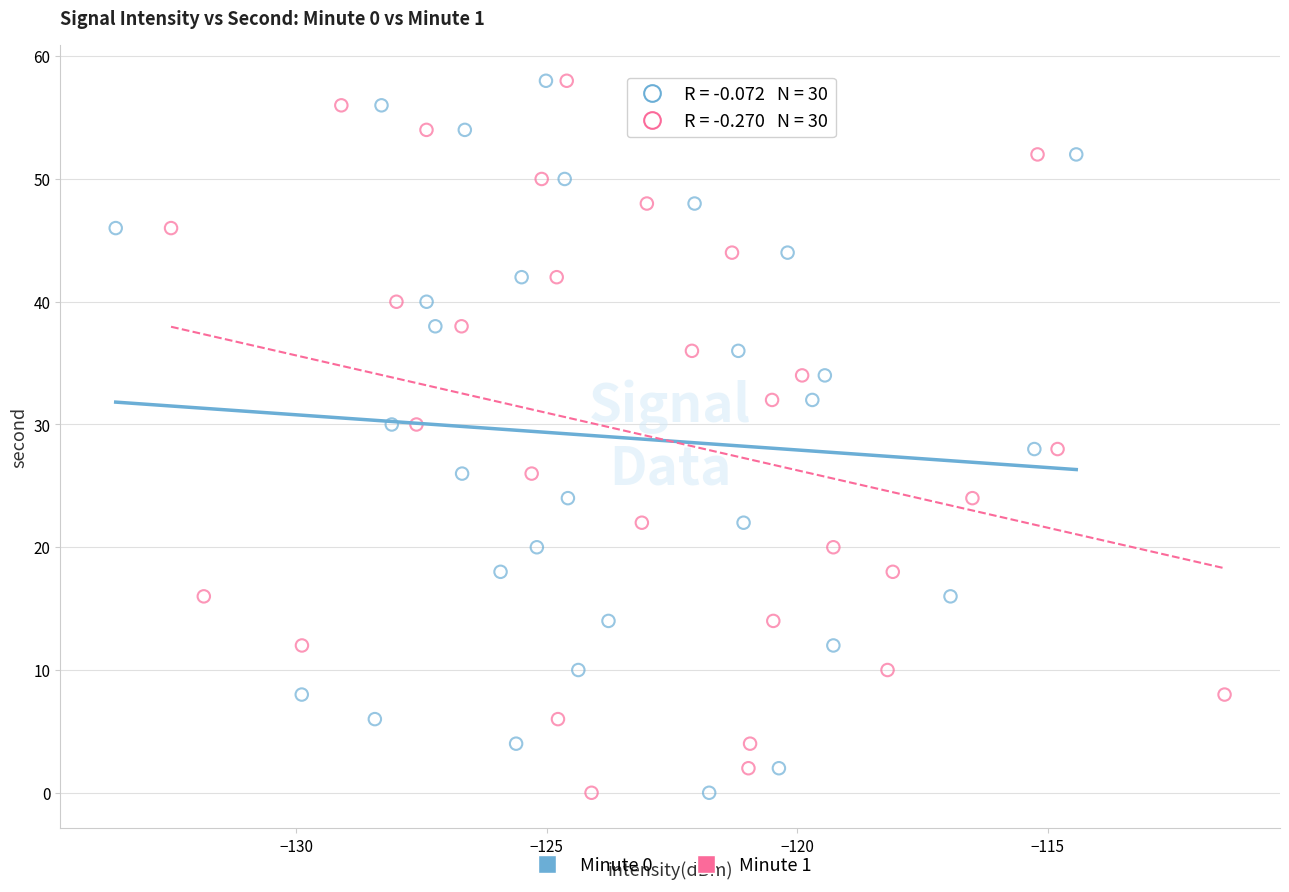

What are all the series names shown in the legend?

Minute 0, Minute 1